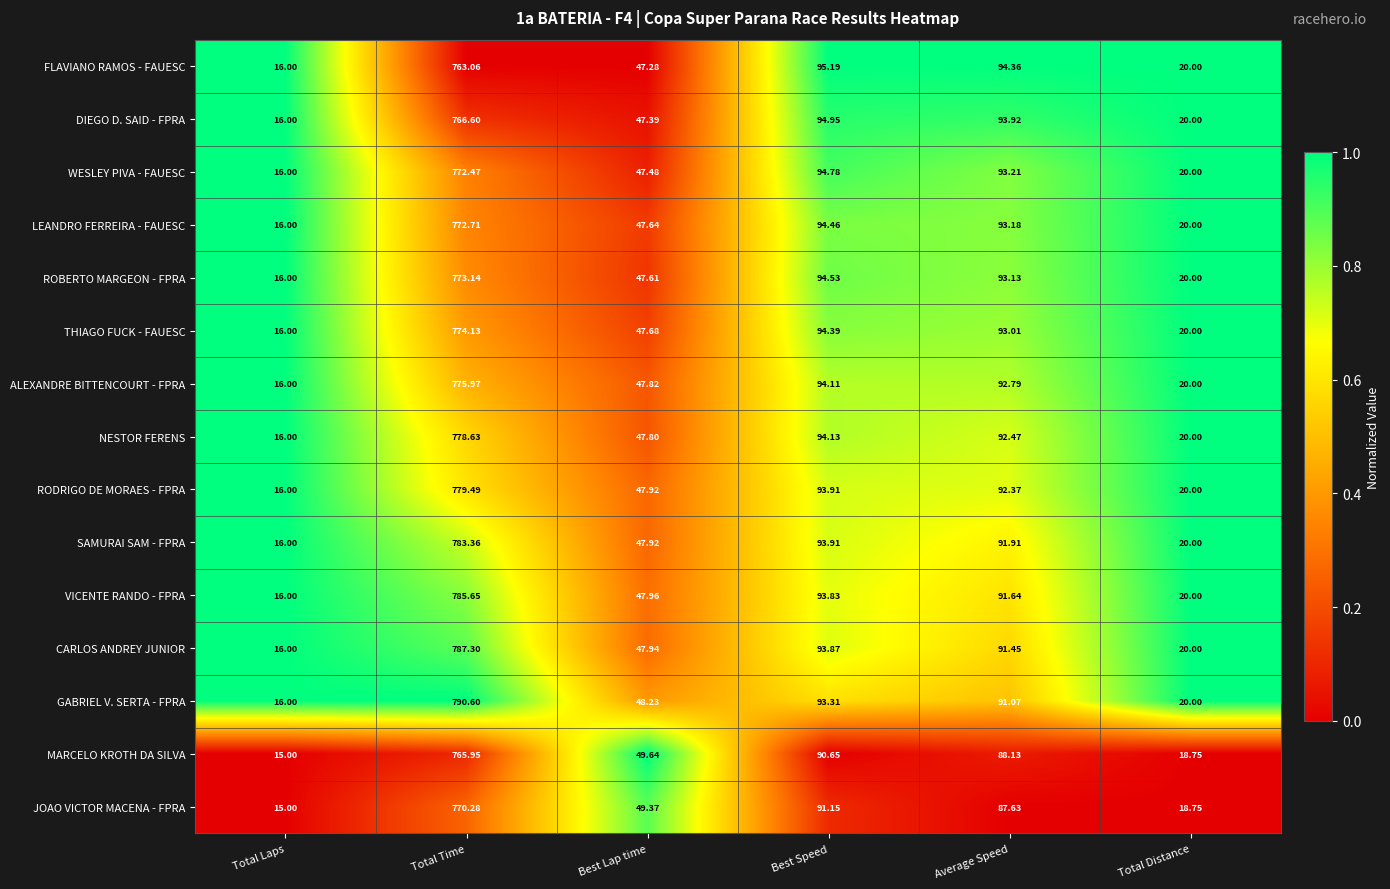

Is the value of JOAO VICTOR MACENA - FPRA at Average Speed greater than the value of RODRIGO DE MORAES - FPRA at Total Time?

No